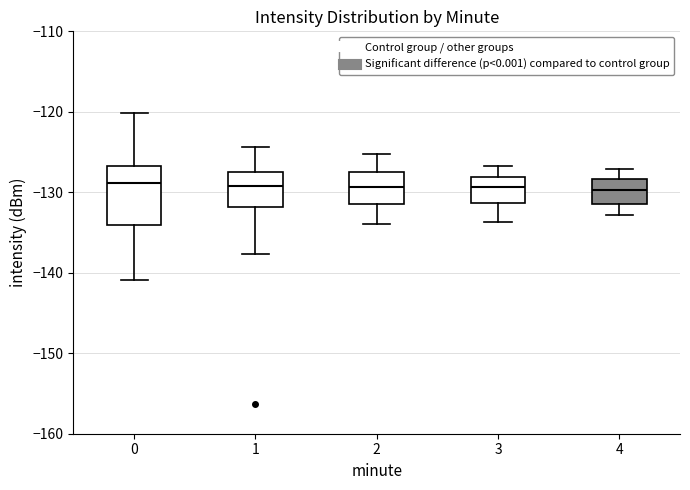

Reading left to right, transcribe this box plot: for each box, give where its median line is, the range the box spans, and where its two whiskers end, as read against the y-axis. The values are not printed on the chart, so give them approximately, as read against the axis.

0: median -129, box -134 to -127, whiskers -141 to -120
1: median -129, box -132 to -127, whiskers -138 to -124
2: median -129, box -131 to -128, whiskers -134 to -125
3: median -129, box -131 to -128, whiskers -134 to -127
4: median -130, box -131 to -128, whiskers -133 to -127